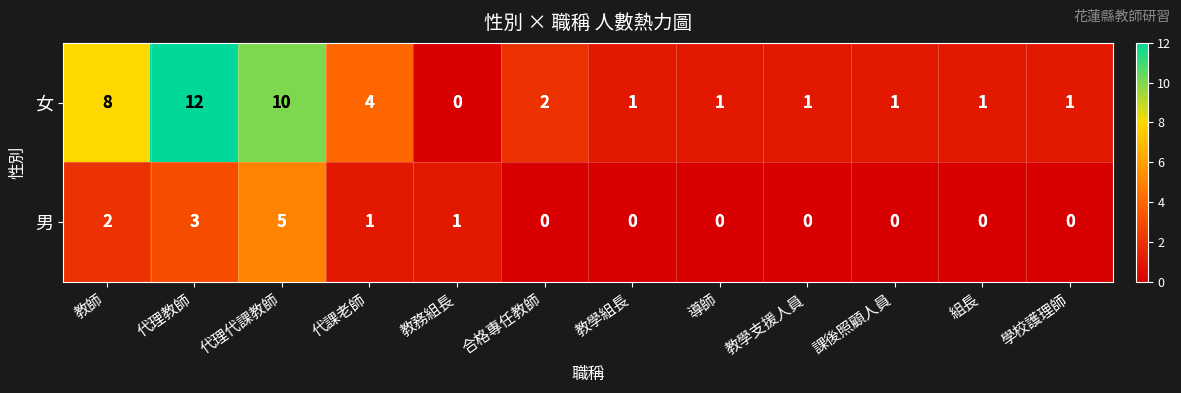

What value does the 女 series have at 代課老師, to the nearest 5?

5